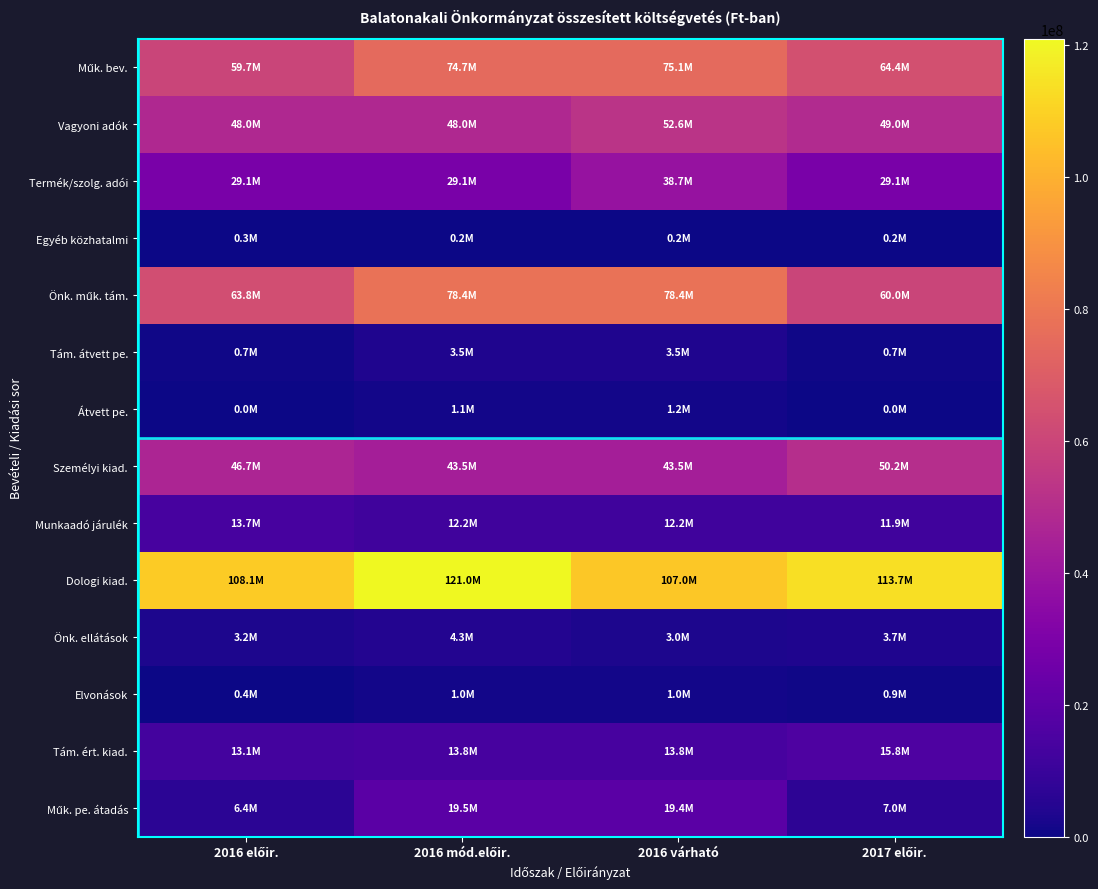

At which category is the sum across all series the highest?

2016 mód.előir.